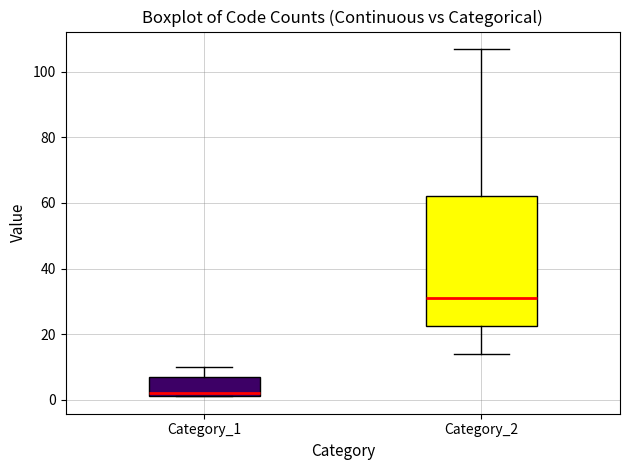

Comparing the boxes themselves (not the whiskers), which one is the tallest?

Category_2